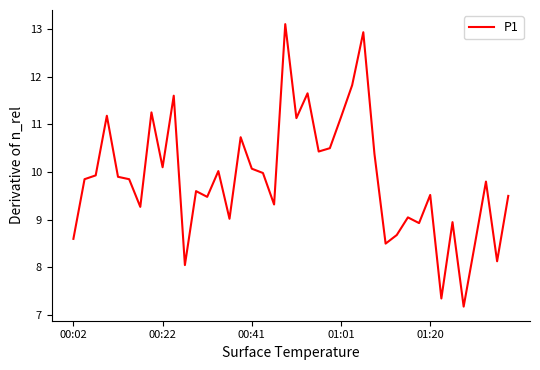

What is the minimum value shown in the chart?

7.2